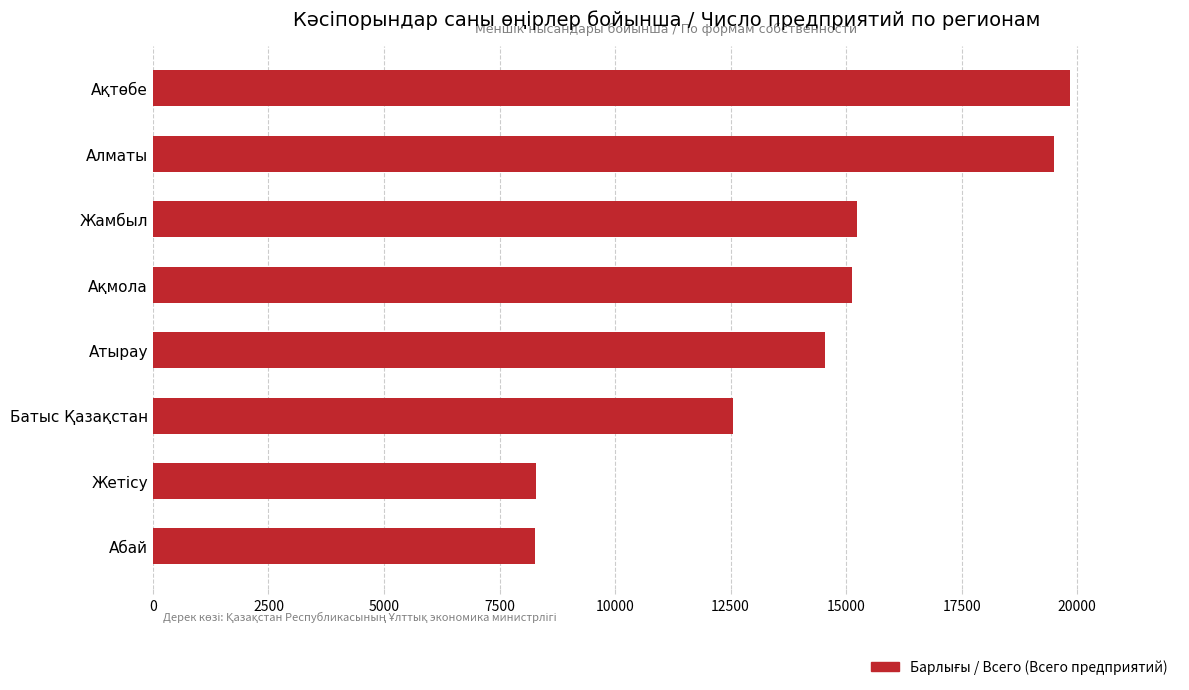

Between Абай and Жамбыл, which is larger?

Жамбыл